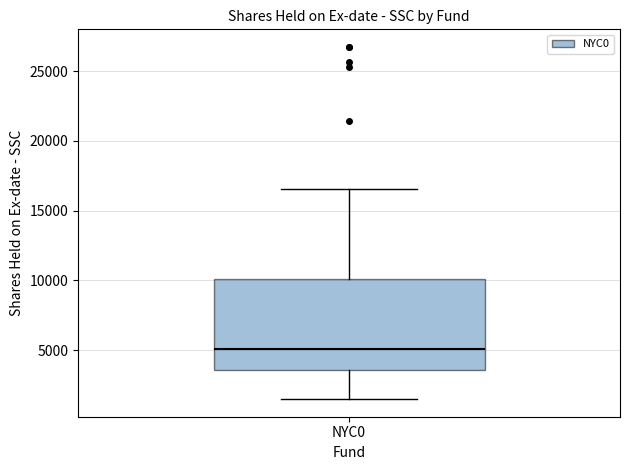

Read this box plot against the y-axis: the position of the median line, the range covered by the box, and the ends of both whiskers. The values are not printed on the chart, so give them approximately, as read against the axis.

median 5000, box 3500 to 10000, whiskers 1500 to 16500